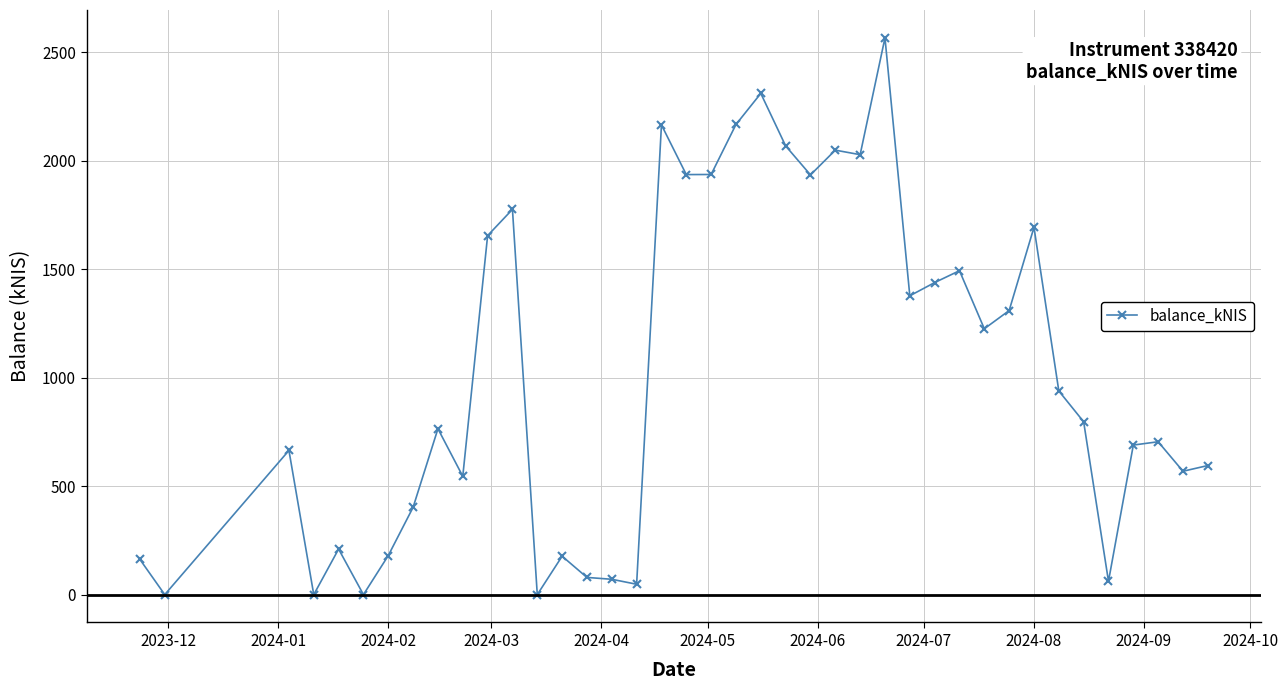

True or false: there are more than 1 points higher than both neighbors.

True